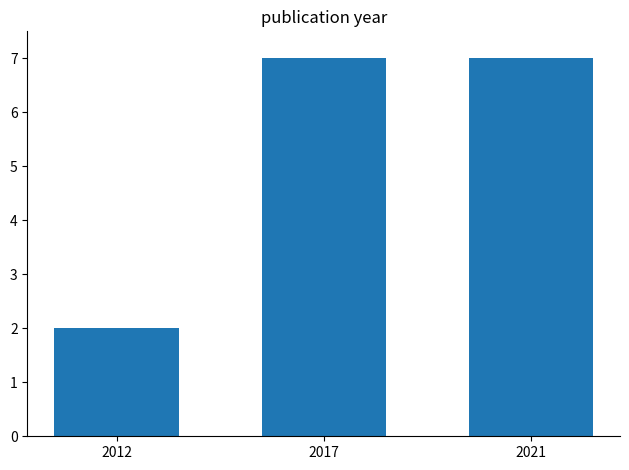

What is the maximum value shown in the chart?

7